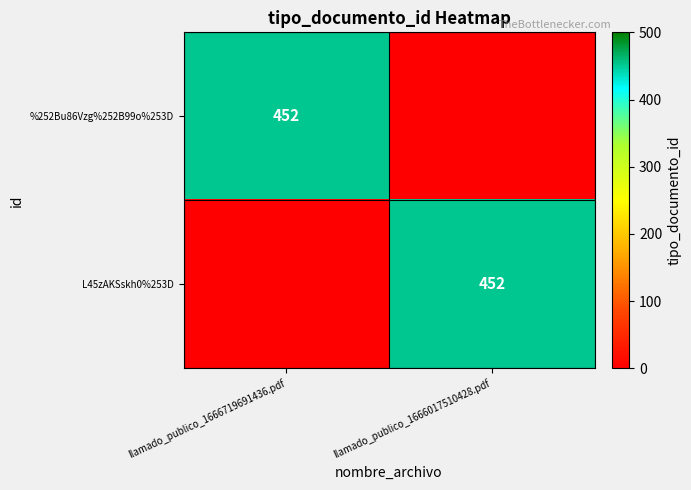

True or false: L45zAKSskh0%253D has a value of 452 at llamado_publico_1666017510428.pdf.

True